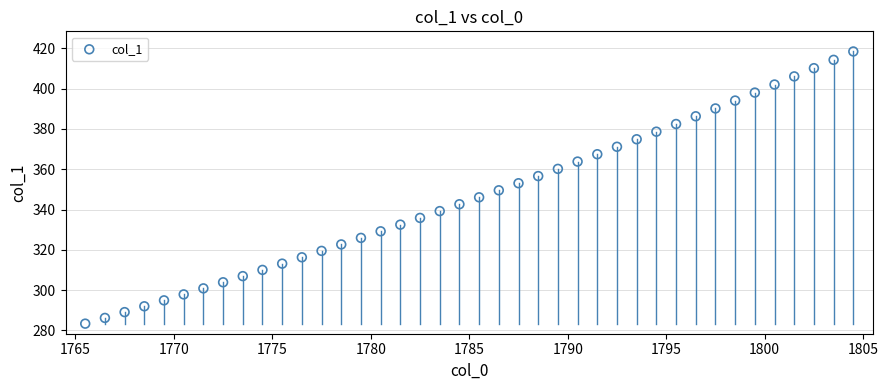

What is the range of Y values (max minus min)?

135.1